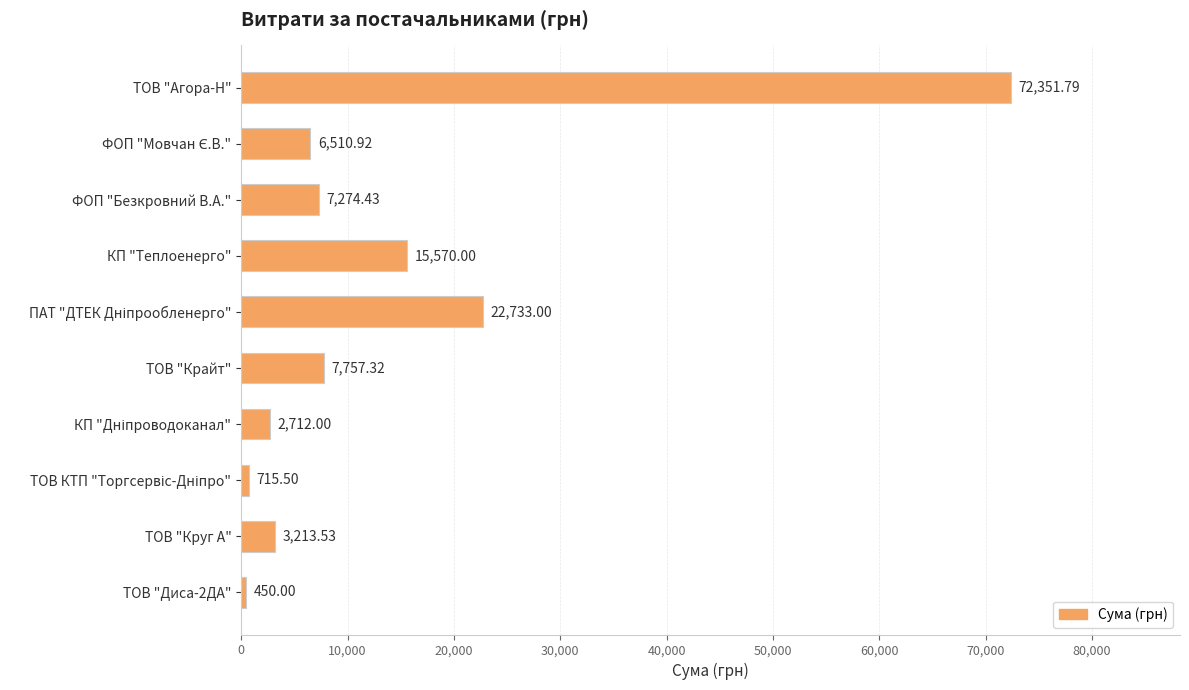

How many data points does each series have?

10